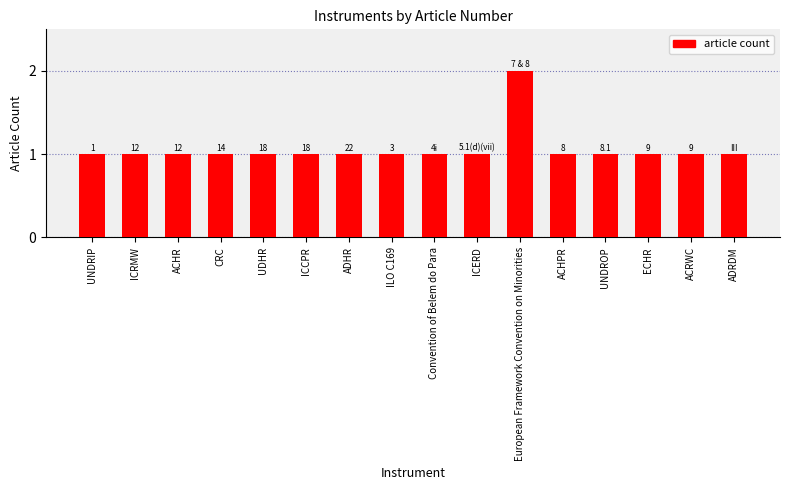

What is the label of the 9th bar from the right?

ILO C169